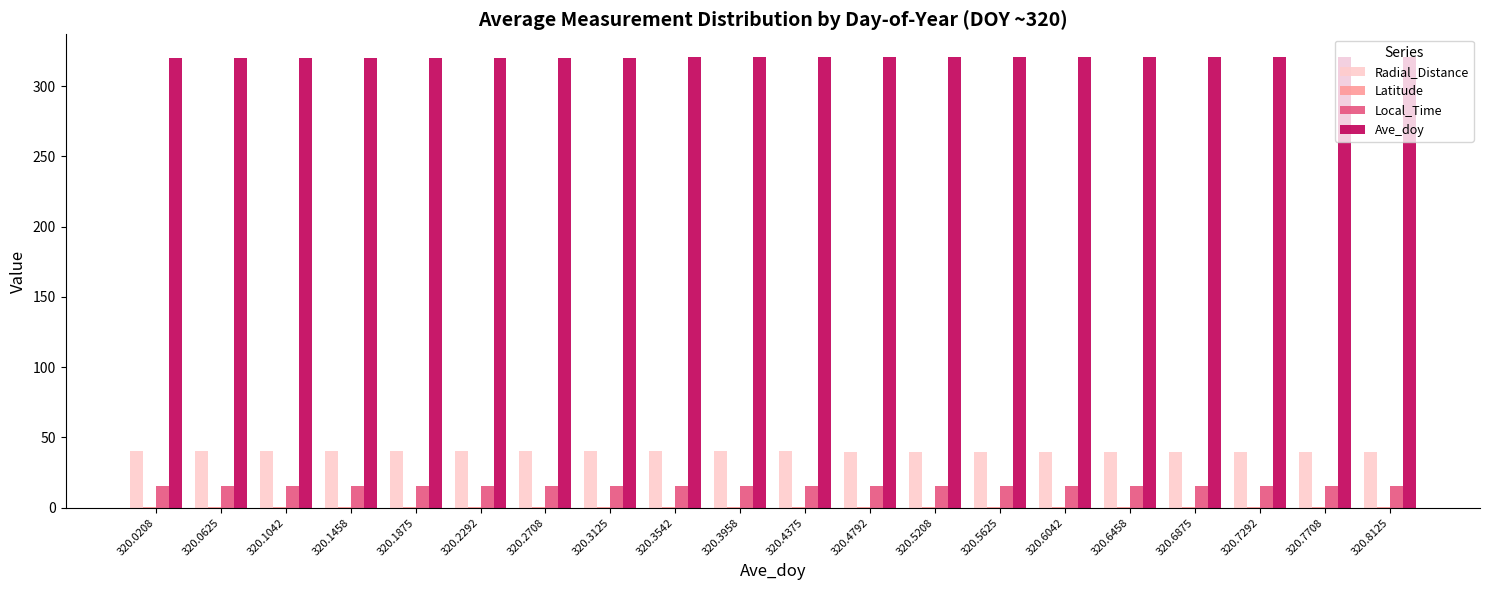

How many groups of bars are there?

20